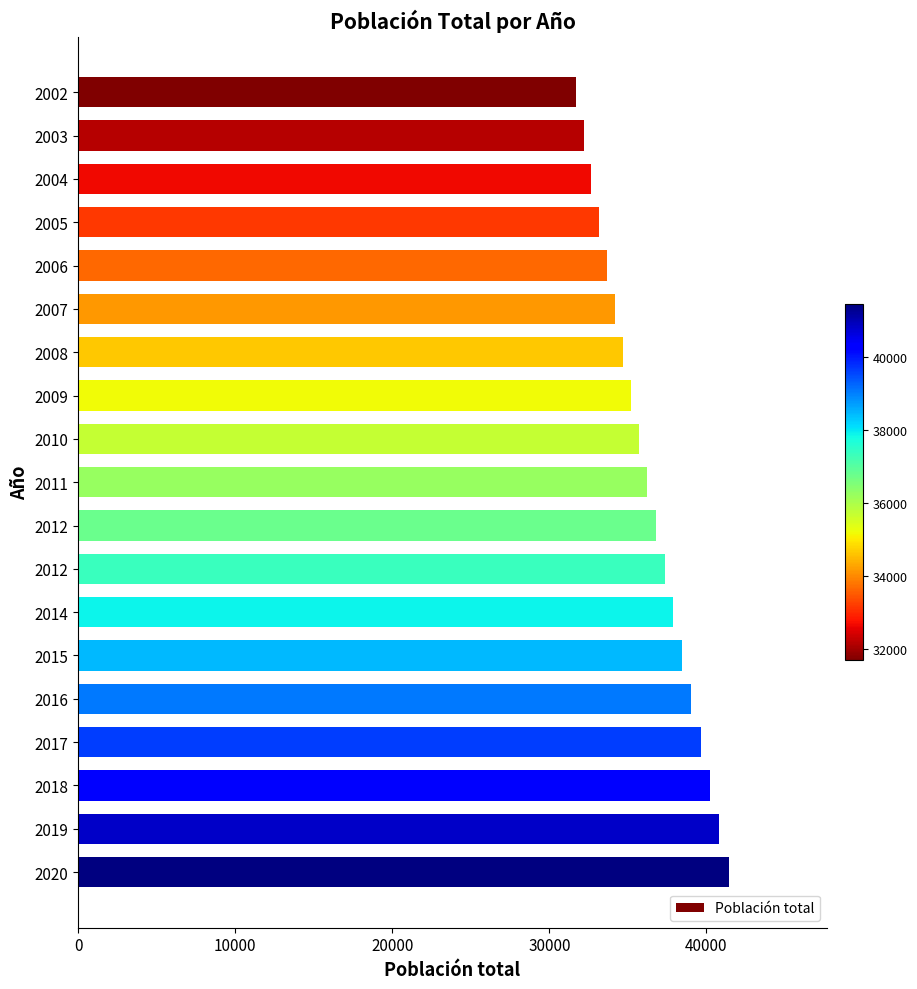

How many data points are above 36242?

10